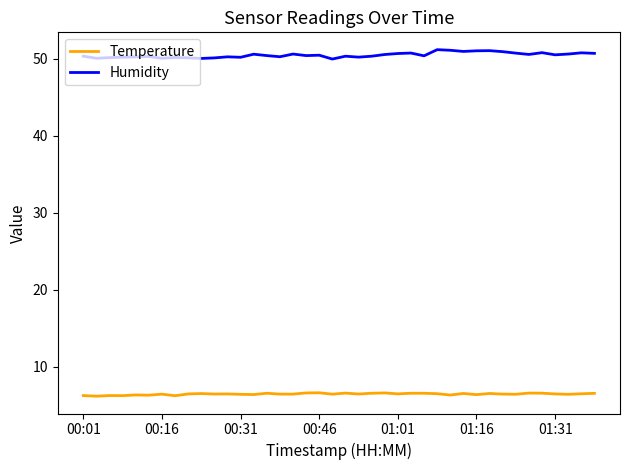

Which series has the largest total across all categories?

Humidity